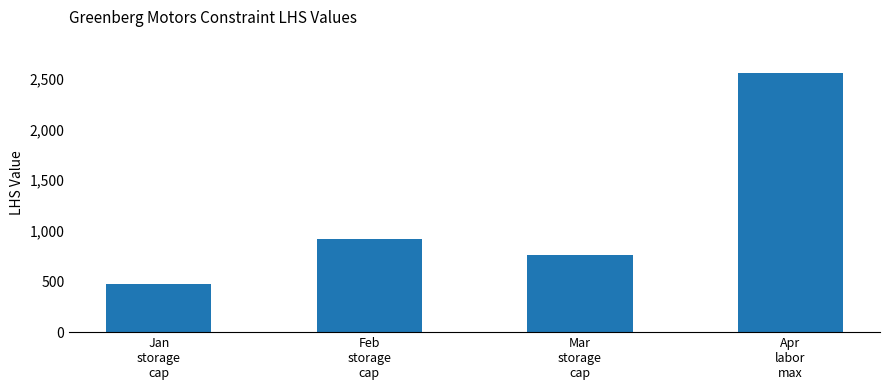

What is the label of the 4th bar from the right?

Jan
storage
cap